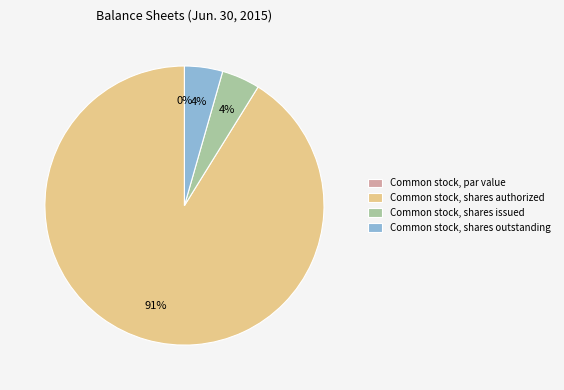

Is the sum of Common stock, shares issued and Common stock, par value greater than half?

No